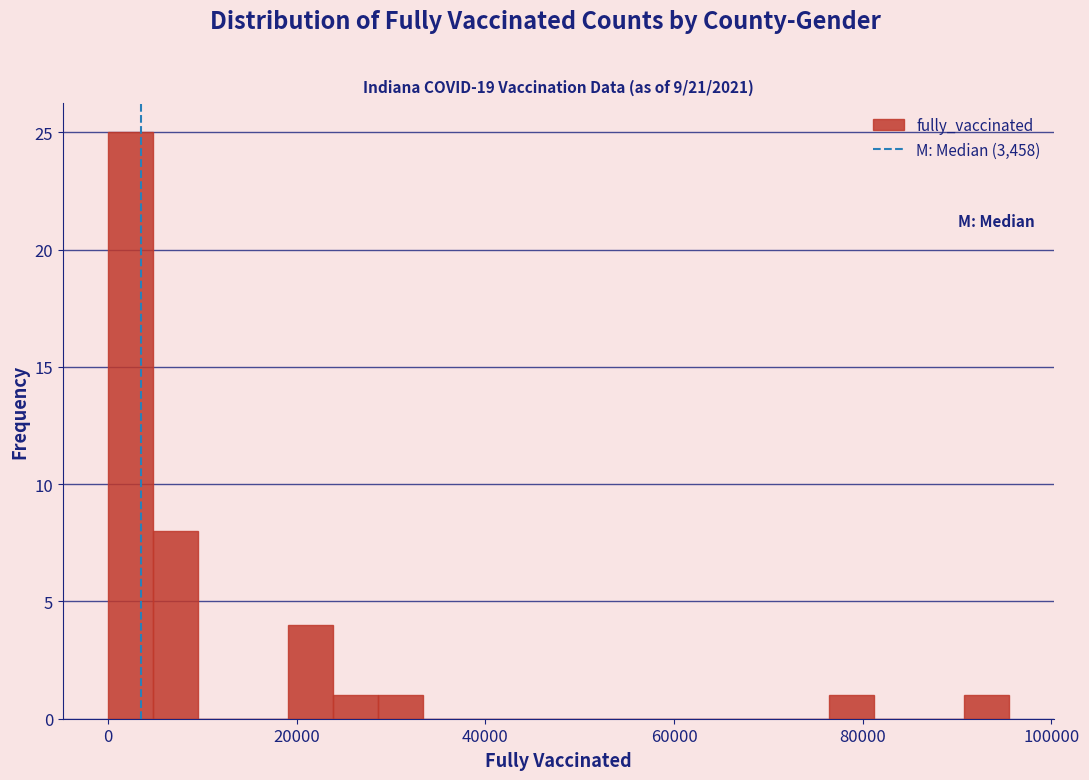

Read against the x-axis, roughly where is the centre of the tallest bar?

2000